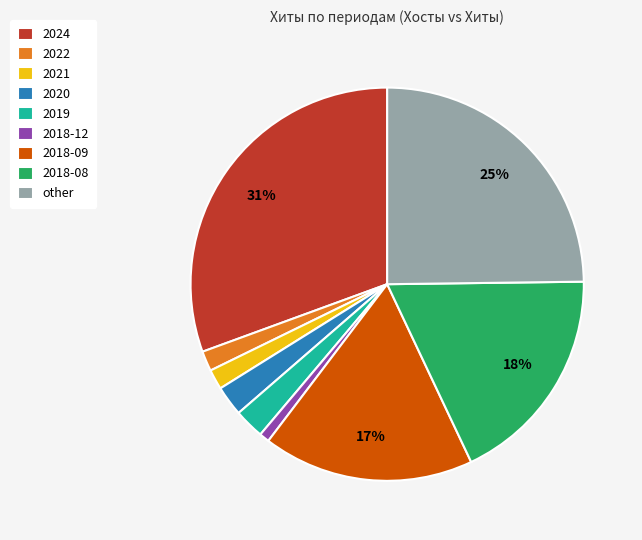

Is 2018-09 the majority of the pie?

No